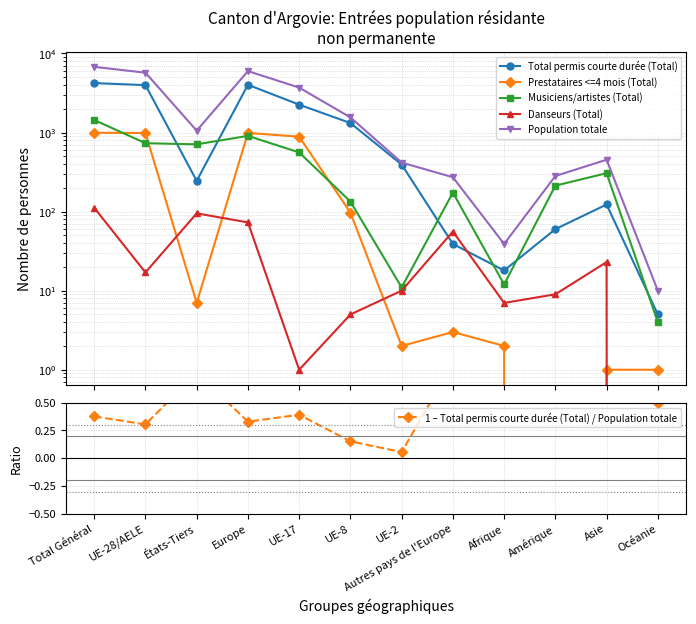

How many values in the Total permis courte durée (Total) series exceed 394?

5